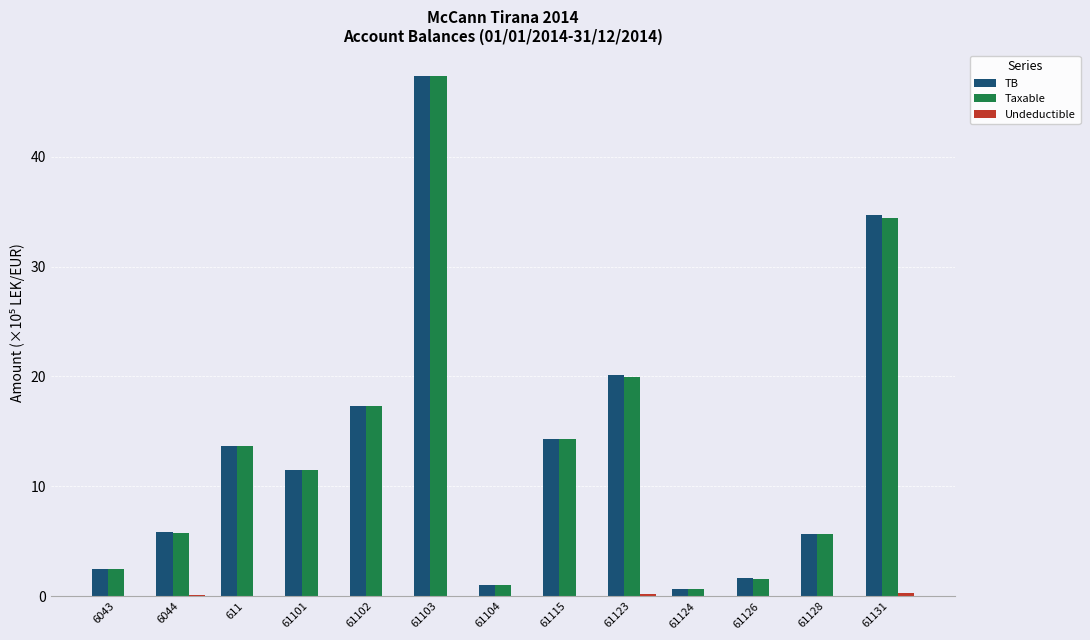

What is the sum of all TB values?

176.3